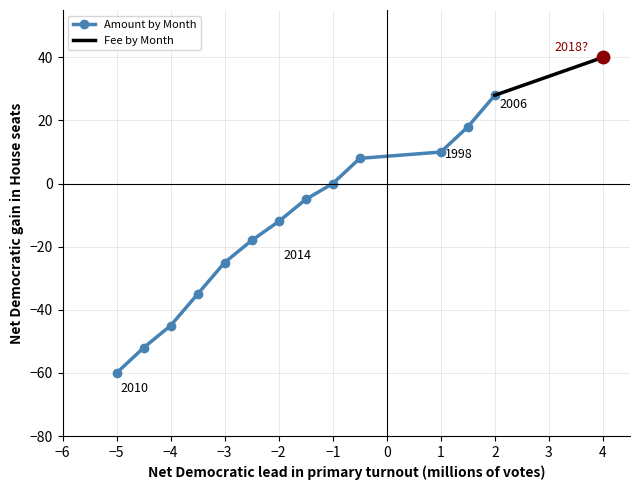

Which series ends up on top after the final intersection of Fee by Month and Amount by Month?

Fee by Month